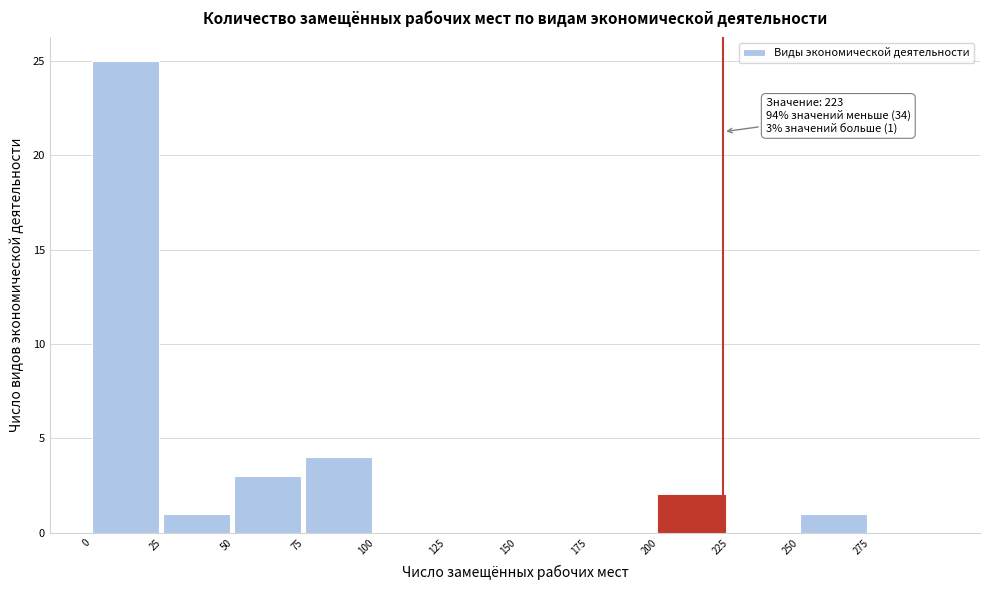

Over which range of the x-axis is the bar tallest?

0 to 25